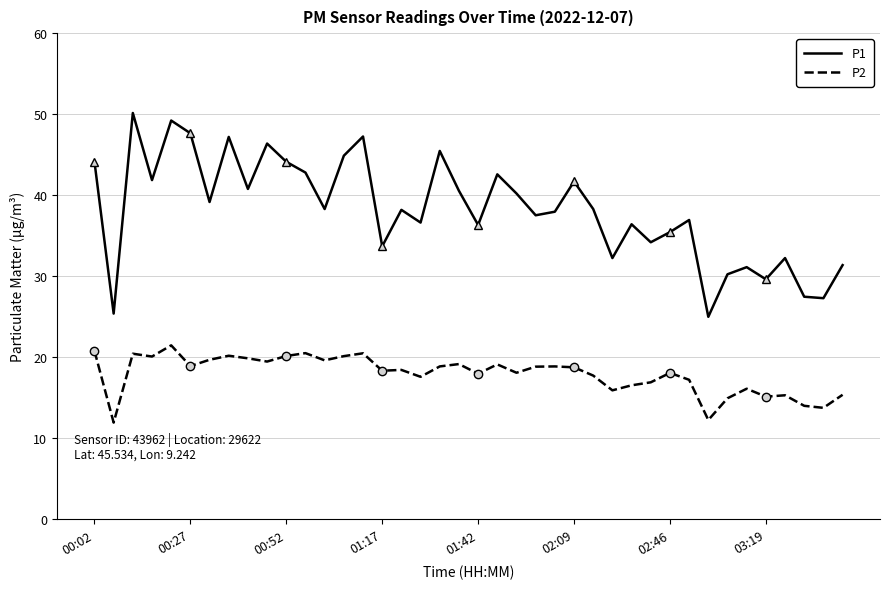

True or false: P2 has a value of 15.2 at 03:19.

True